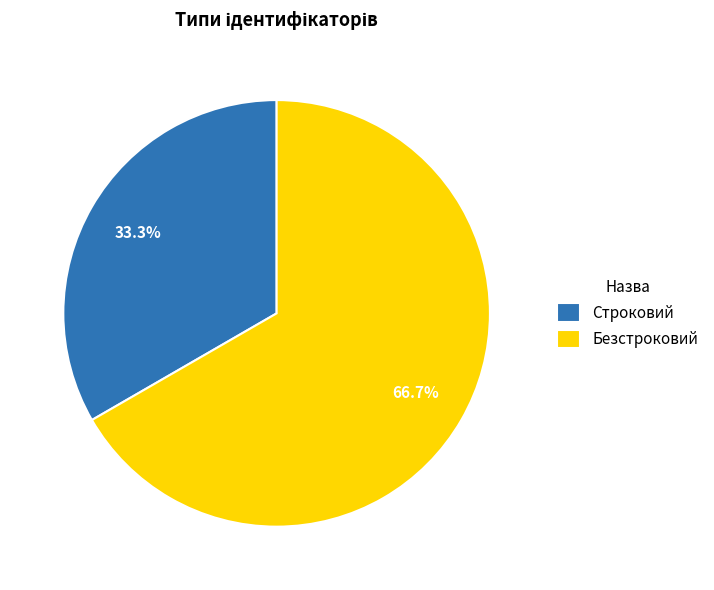

Rank the categories by value from lowest to highest.

Строковий, Безстроковий